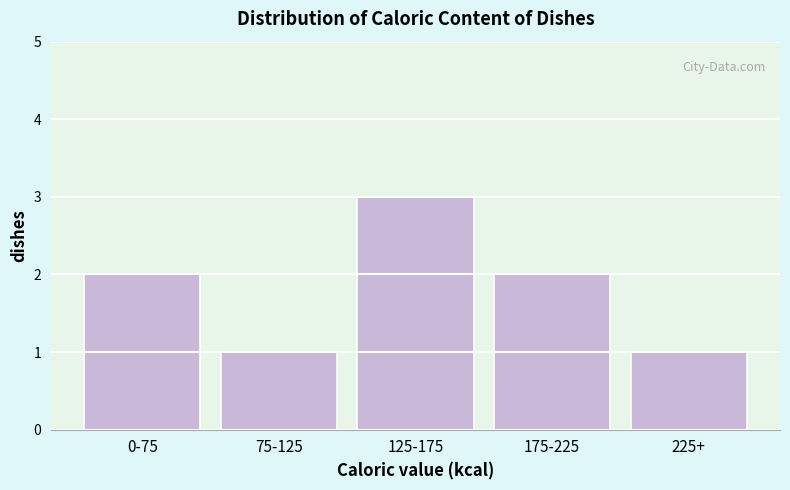

Reading left to right, extract all data points from this chart.

2	1	3	2	1